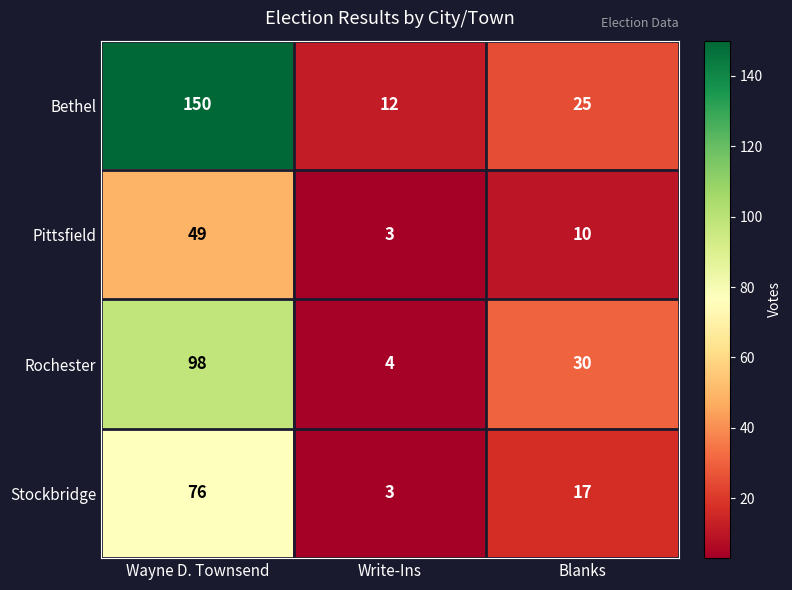

Where does the Rochester series first go above 30?

Wayne D. Townsend